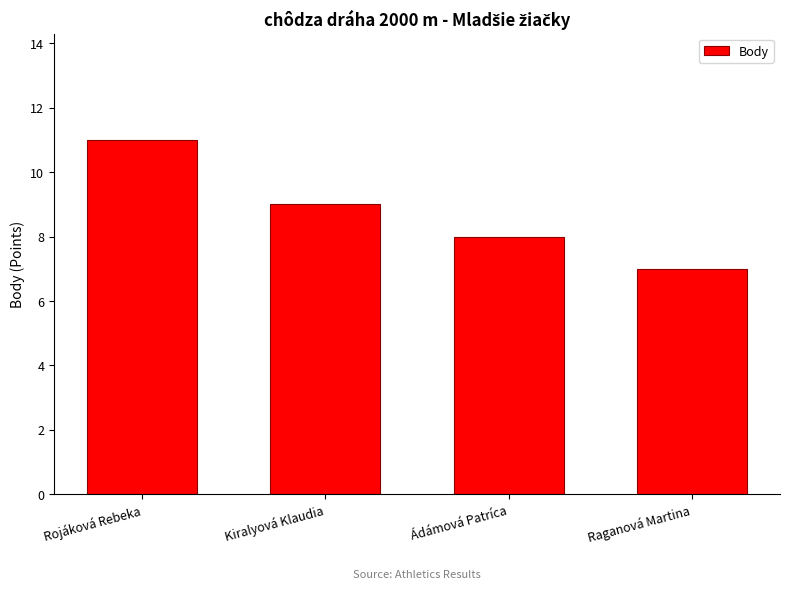

What is the value of the 1st bar from the left?

11